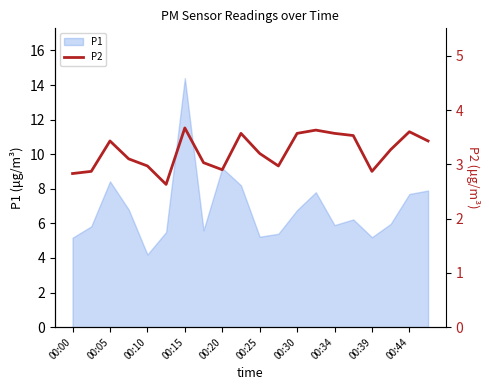

Is it true that P1 equals 4.4 at 00:15?

False